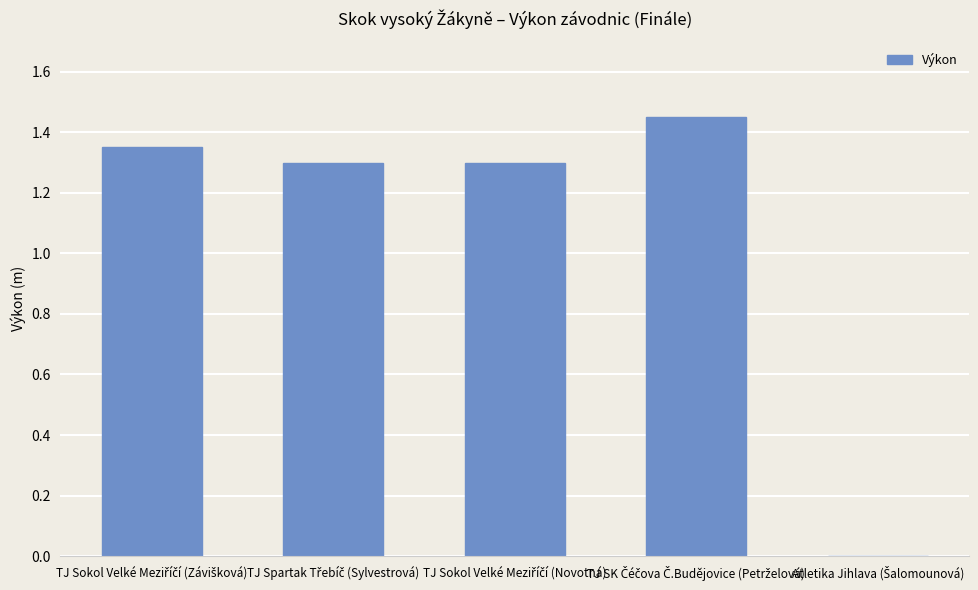

How many values are between 1 and 2?

4